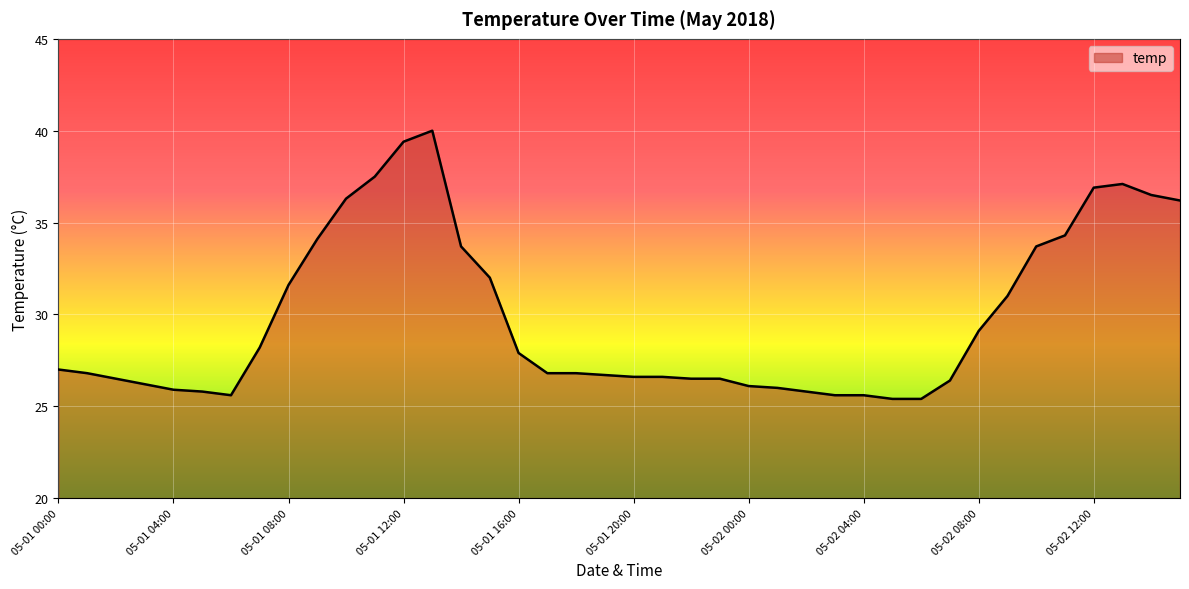

What is the smallest value displayed?

25.4